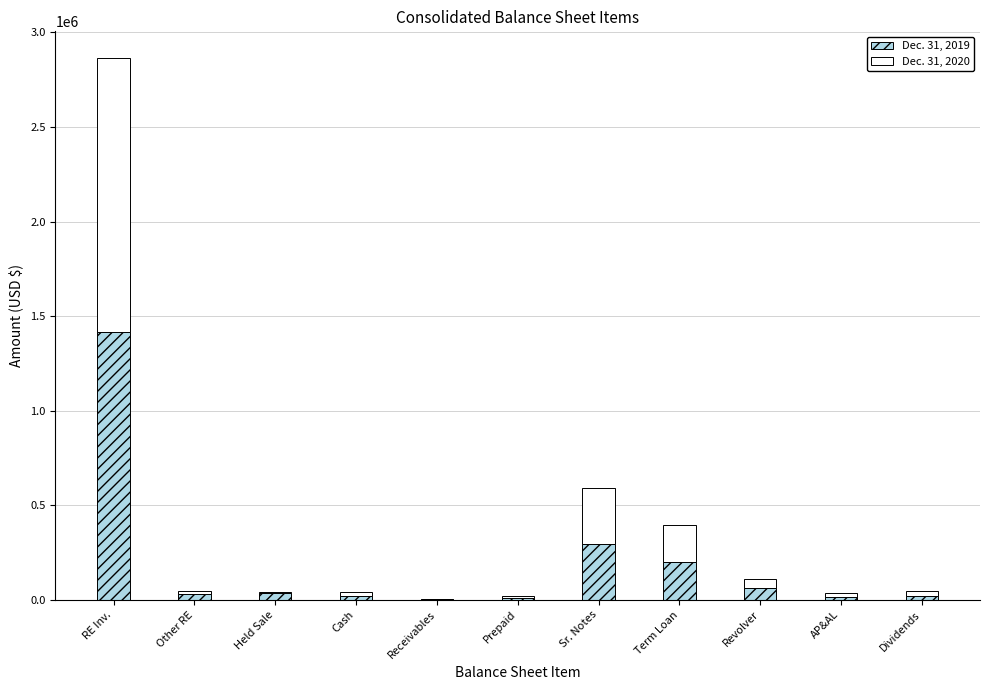

At which category is the sum across all series the highest?

RE Inv.